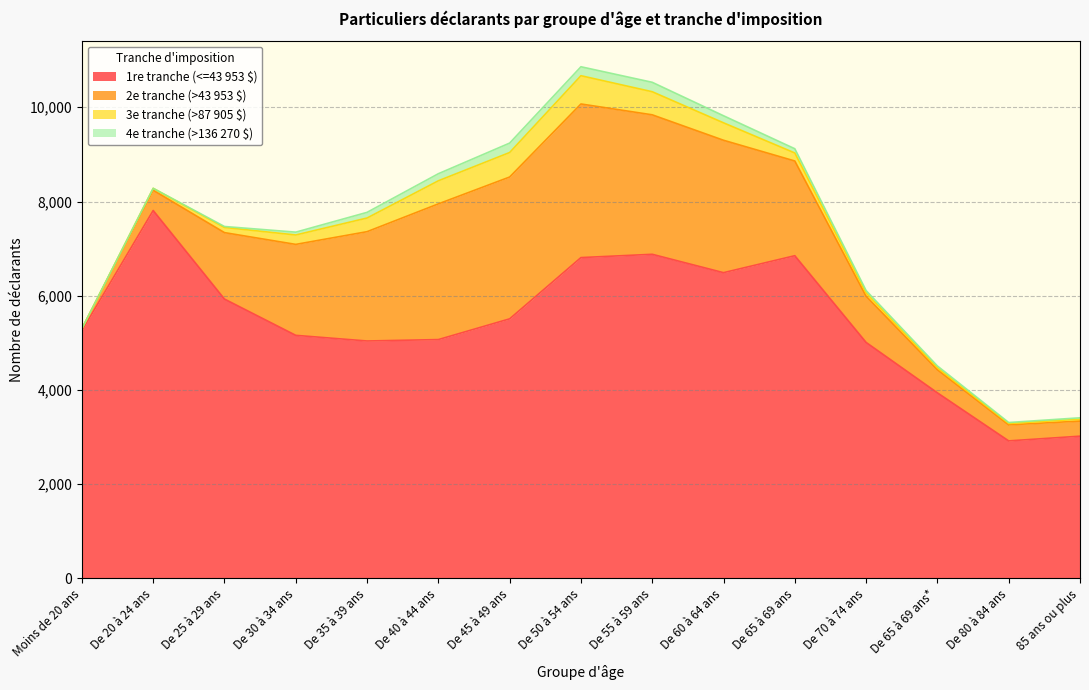

What is the difference between the highest and lowest values at De 60 à 64 ans?

6340